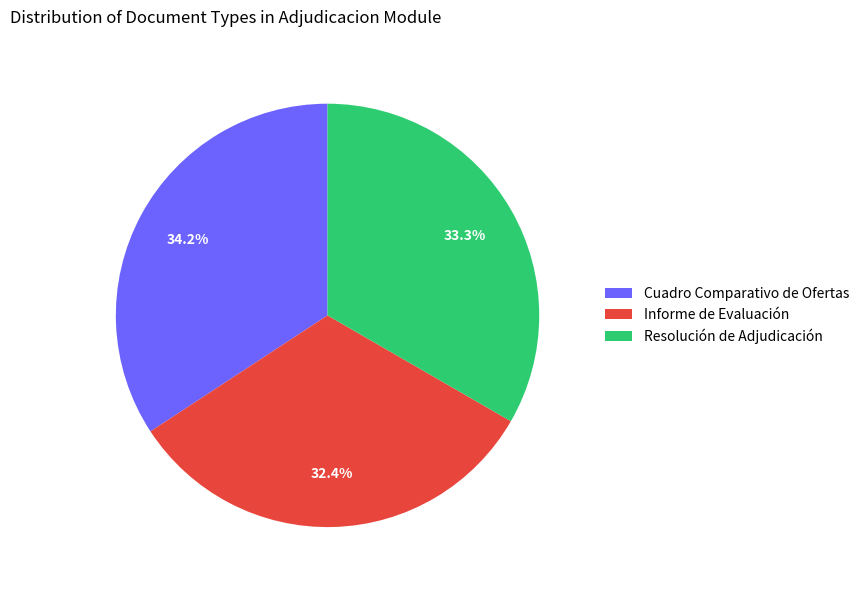

Count the number of slices in the pie.

3